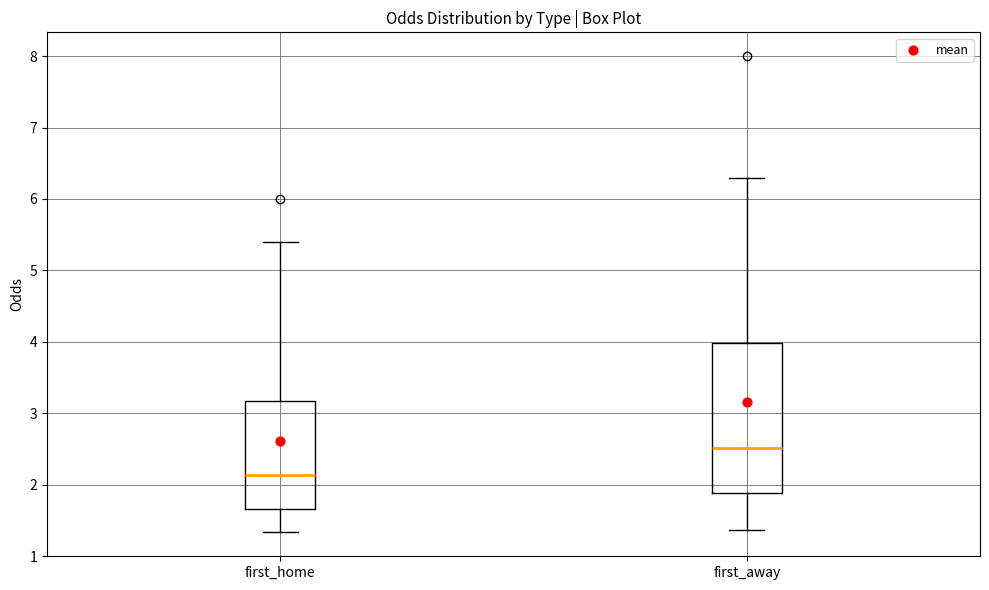

Reading left to right, transcribe this box plot: for each box, give where its median line is, the range the box spans, and where its two whiskers end, as read against the y-axis. The values are not printed on the chart, so give them approximately, as read against the axis.

first_home: median 2.1, box 1.7 to 3.2, whiskers 1.3 to 5.4
first_away: median 2.5, box 1.9 to 4.0, whiskers 1.4 to 6.3